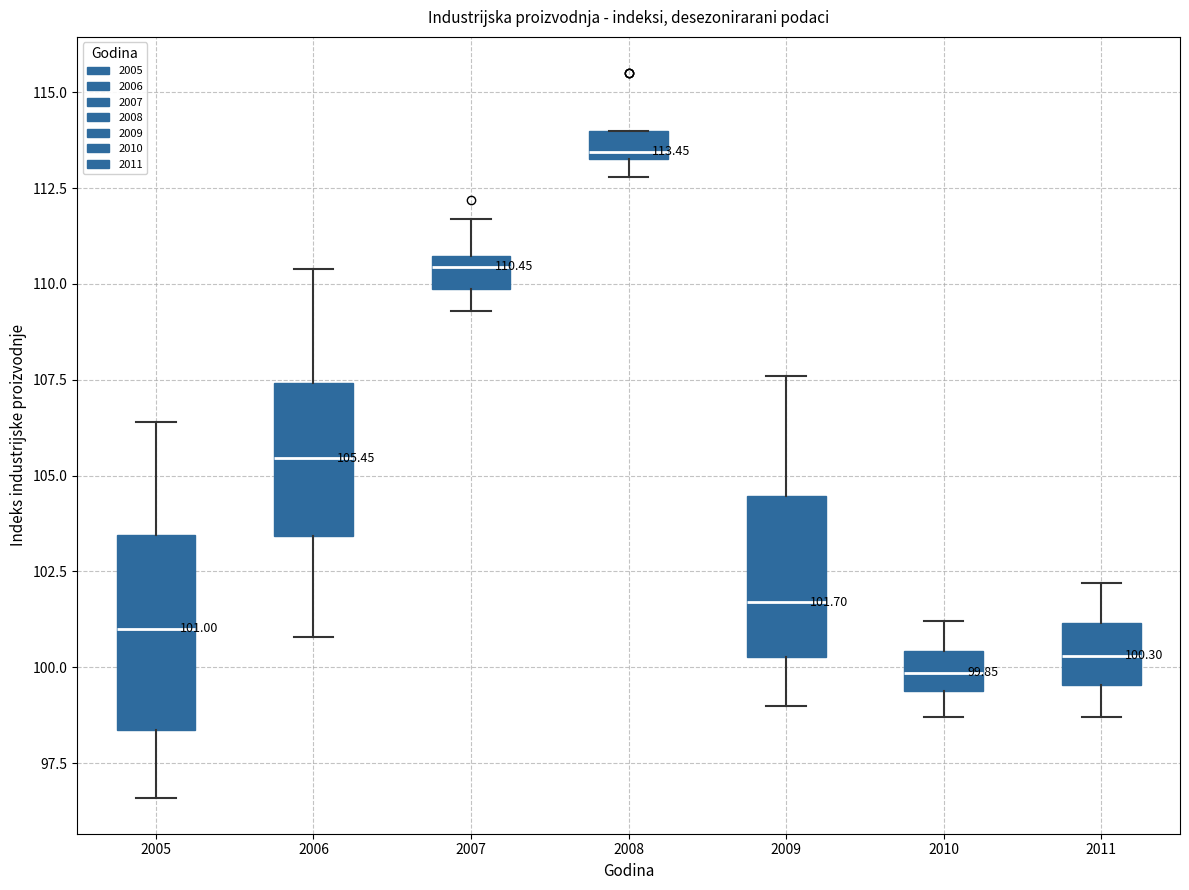

Comparing the boxes themselves (not the whiskers), which one is the tallest?

2005